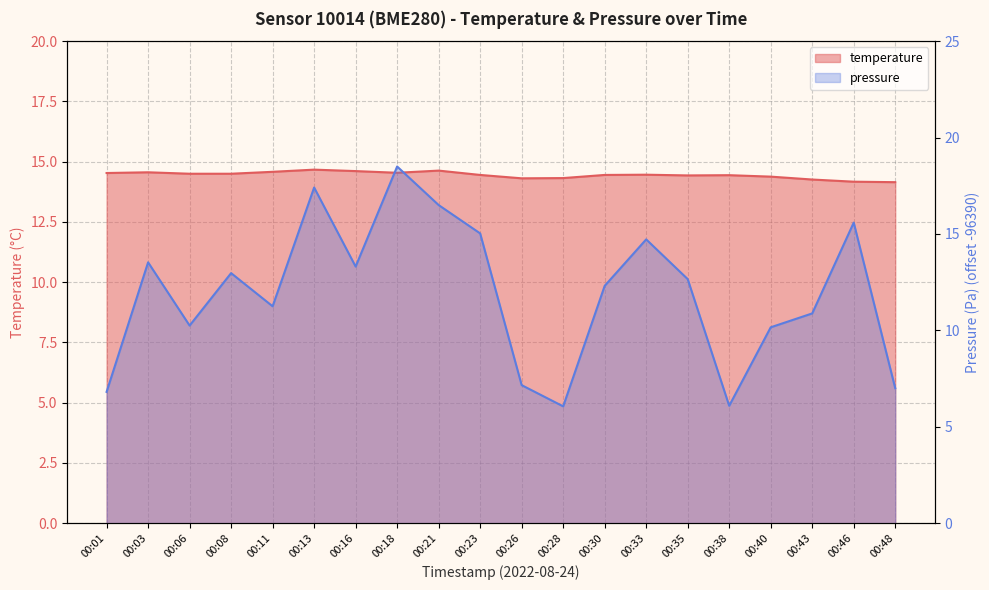

How many interior local valleys does the temperature series have?

3